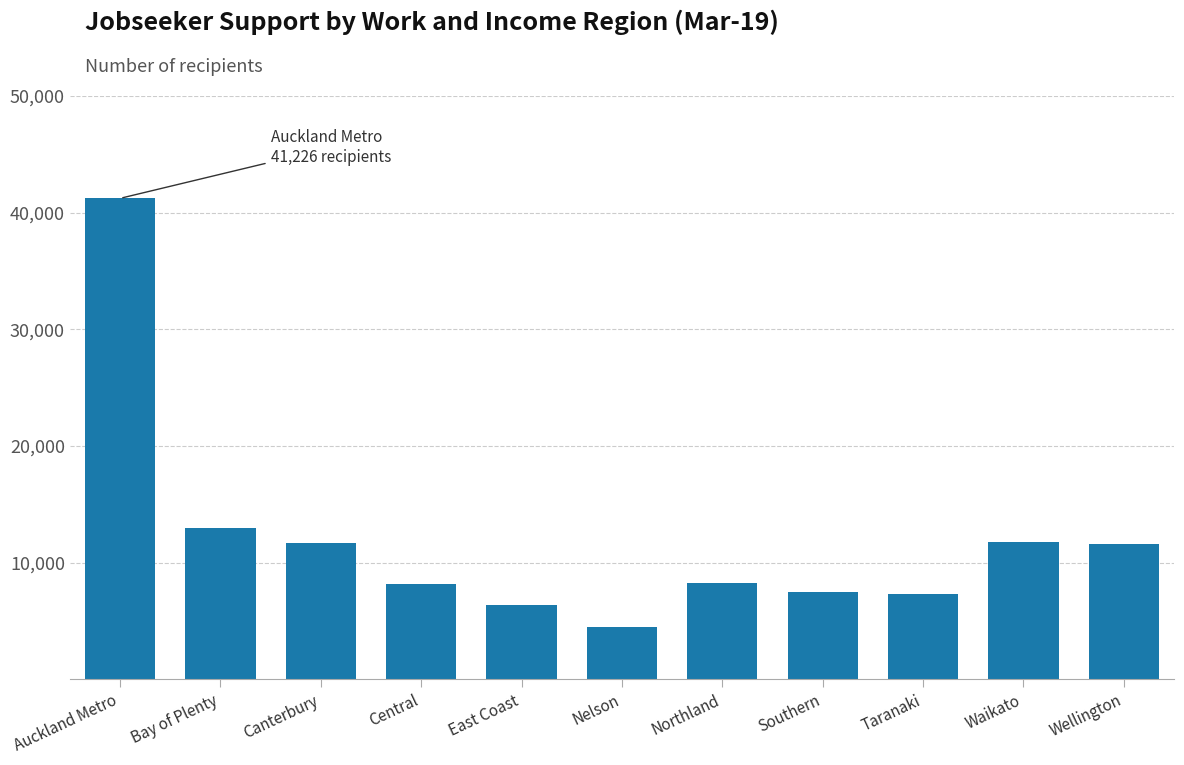

What is the value of the 8th bar from the left?

7515